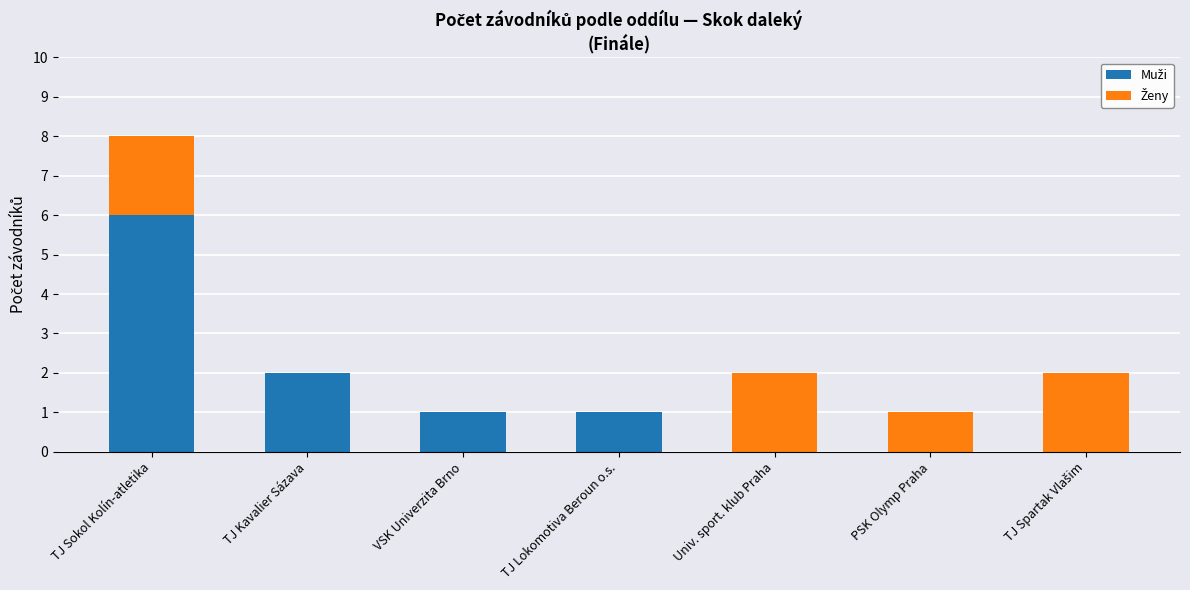

What is the total value across all series at TJ Sokol Kolín-atletika?

8